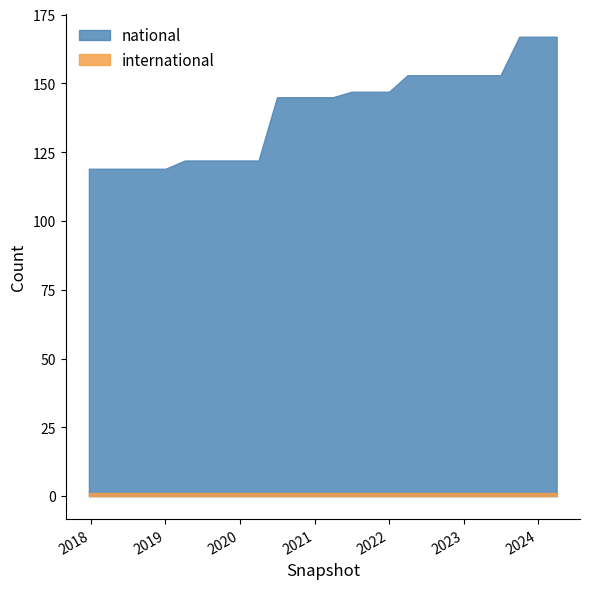

At which category does the chart reach its minimum across all series?

2017-12-22